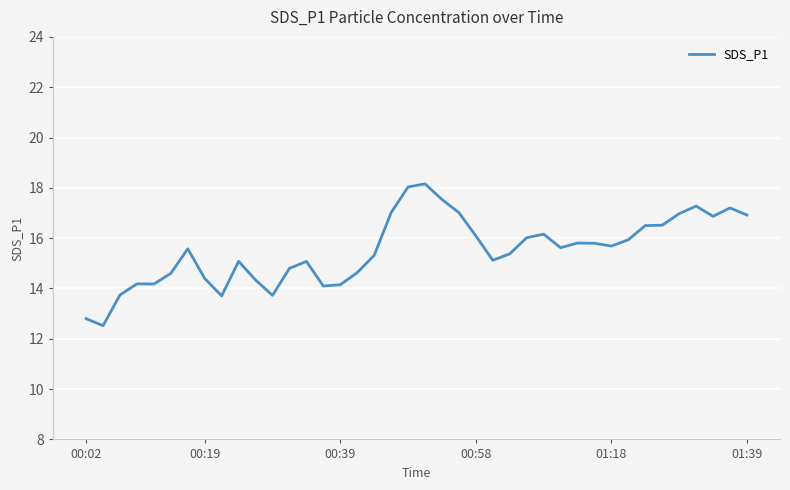

What is the smallest value displayed?

12.5